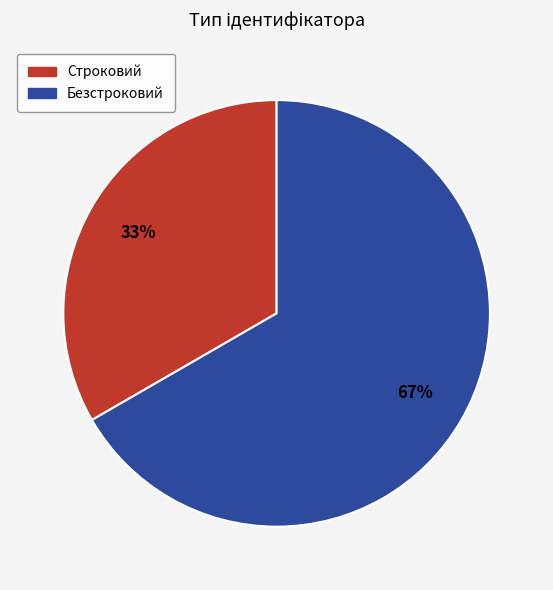

Between Безстроковий and Строковий, which is larger?

Безстроковий